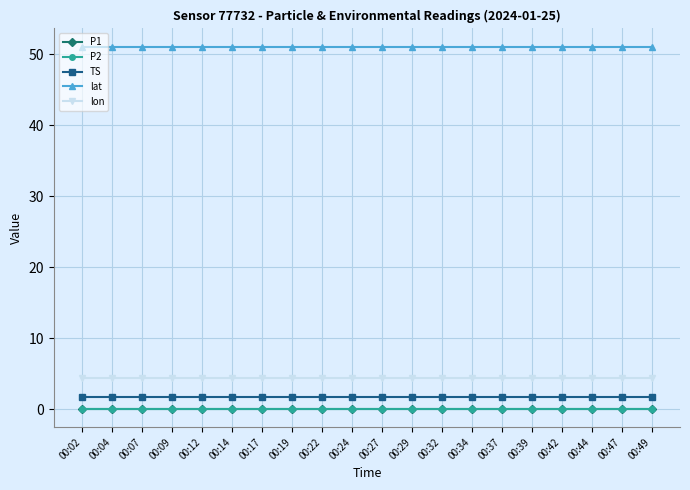

Reading left to right, list all the values displayed in this chart.

P1: 00:02=0.0	00:04=0.0	00:07=0.0	00:09=0.0	00:12=0.0	00:14=0.0	00:17=0.0	00:19=0.0	00:22=0.0	00:24=0.0	00:27=0.0	00:29=0.0	00:32=0.0	00:34=0.0	00:37=0.0	00:39=0.0	00:42=0.0	00:44=0.0	00:47=0.0	00:49=0.0
P2: 00:02=0.0	00:04=0.0	00:07=0.0	00:09=0.0	00:12=0.0	00:14=0.0	00:17=0.0	00:19=0.0	00:22=0.0	00:24=0.0	00:27=0.0	00:29=0.0	00:32=0.0	00:34=0.0	00:37=0.0	00:39=0.0	00:42=0.0	00:44=0.0	00:47=0.0	00:49=0.0
TS: 00:02=1.6	00:04=1.6	00:07=1.6	00:09=1.6	00:12=1.6	00:14=1.6	00:17=1.6	00:19=1.6	00:22=1.6	00:24=1.6	00:27=1.6	00:29=1.6	00:32=1.6	00:34=1.6	00:37=1.6	00:39=1.6	00:42=1.6	00:44=1.6	00:47=1.6	00:49=1.6
lat: 00:02=51.1	00:04=51.1	00:07=51.1	00:09=51.1	00:12=51.1	00:14=51.1	00:17=51.1	00:19=51.1	00:22=51.1	00:24=51.1	00:27=51.1	00:29=51.1	00:32=51.1	00:34=51.1	00:37=51.1	00:39=51.1	00:42=51.1	00:44=51.1	00:47=51.1	00:49=51.1
lon: 00:02=4.4	00:04=4.4	00:07=4.4	00:09=4.4	00:12=4.4	00:14=4.4	00:17=4.4	00:19=4.4	00:22=4.4	00:24=4.4	00:27=4.4	00:29=4.4	00:32=4.4	00:34=4.4	00:37=4.4	00:39=4.4	00:42=4.4	00:44=4.4	00:47=4.4	00:49=4.4